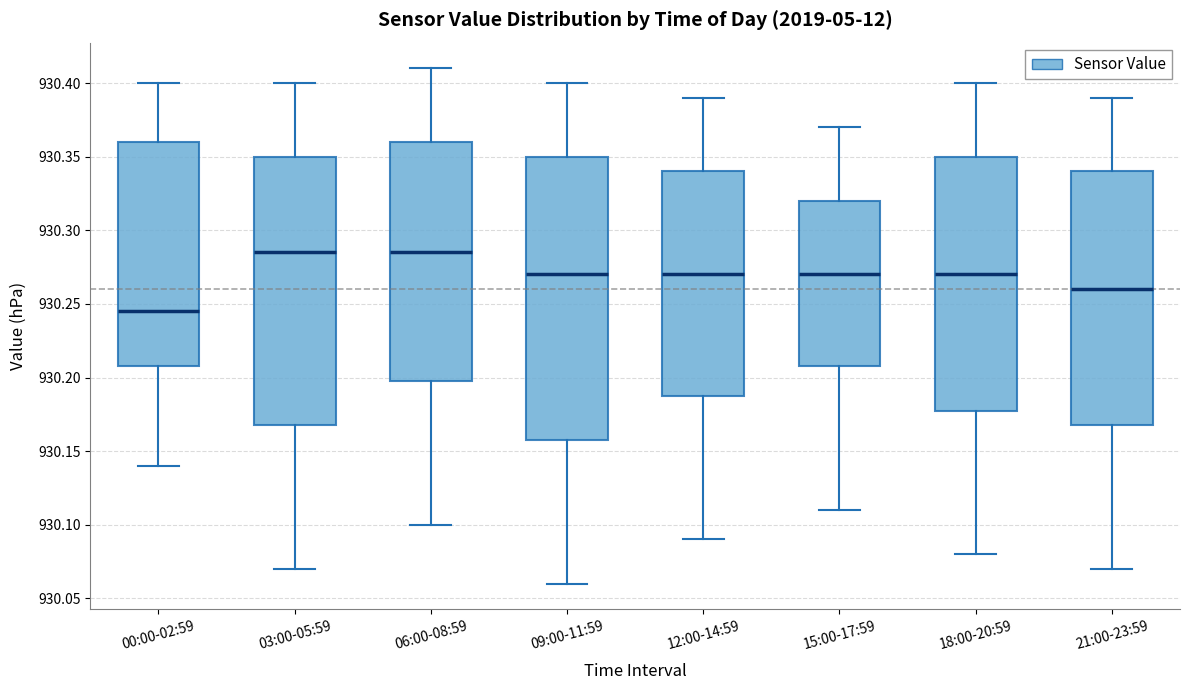

Reading left to right, transcribe this box plot: for each box, give where its median line is, the range the box spans, and where its two whiskers end, as read against the y-axis. The values are not printed on the chart, so give them approximately, as read against the axis.

00:00-02:59: median 930.245, box 930.210 to 930.360, whiskers 930.140 to 930.400
03:00-05:59: median 930.285, box 930.170 to 930.350, whiskers 930.070 to 930.400
06:00-08:59: median 930.285, box 930.200 to 930.360, whiskers 930.100 to 930.410
09:00-11:59: median 930.270, box 930.160 to 930.350, whiskers 930.060 to 930.400
12:00-14:59: median 930.270, box 930.190 to 930.340, whiskers 930.090 to 930.390
15:00-17:59: median 930.270, box 930.210 to 930.320, whiskers 930.110 to 930.370
18:00-20:59: median 930.270, box 930.180 to 930.350, whiskers 930.080 to 930.400
21:00-23:59: median 930.260, box 930.170 to 930.340, whiskers 930.070 to 930.390